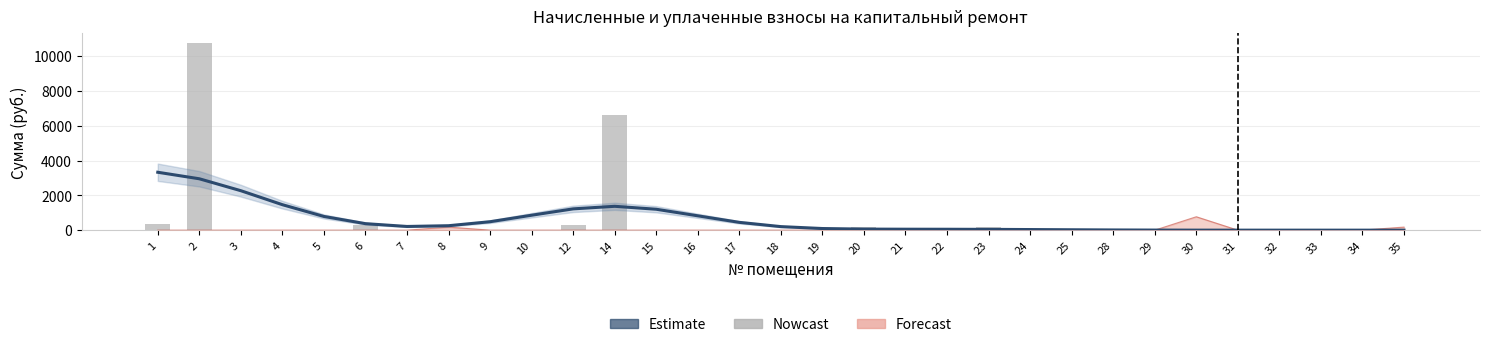

How many data points in Estimate are above 203?

16